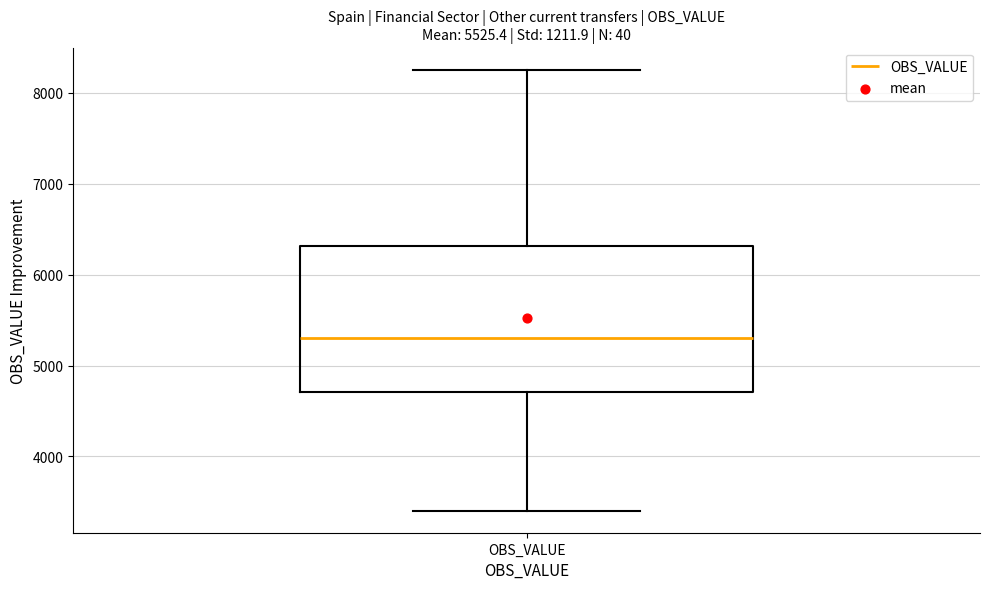

Read this box plot against the y-axis: the position of the median line, the range covered by the box, and the ends of both whiskers. The values are not printed on the chart, so give them approximately, as read against the axis.

median 5300, box 4700 to 6300, whiskers 3400 to 8300